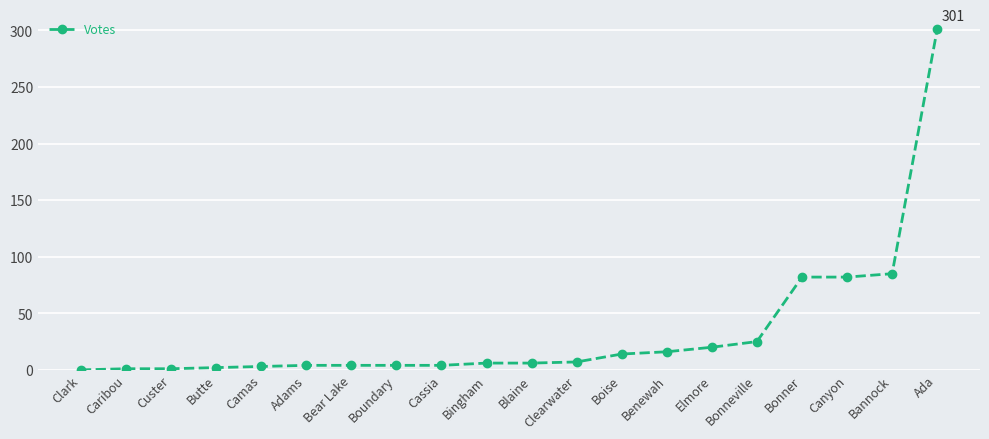

What is the average value?

33